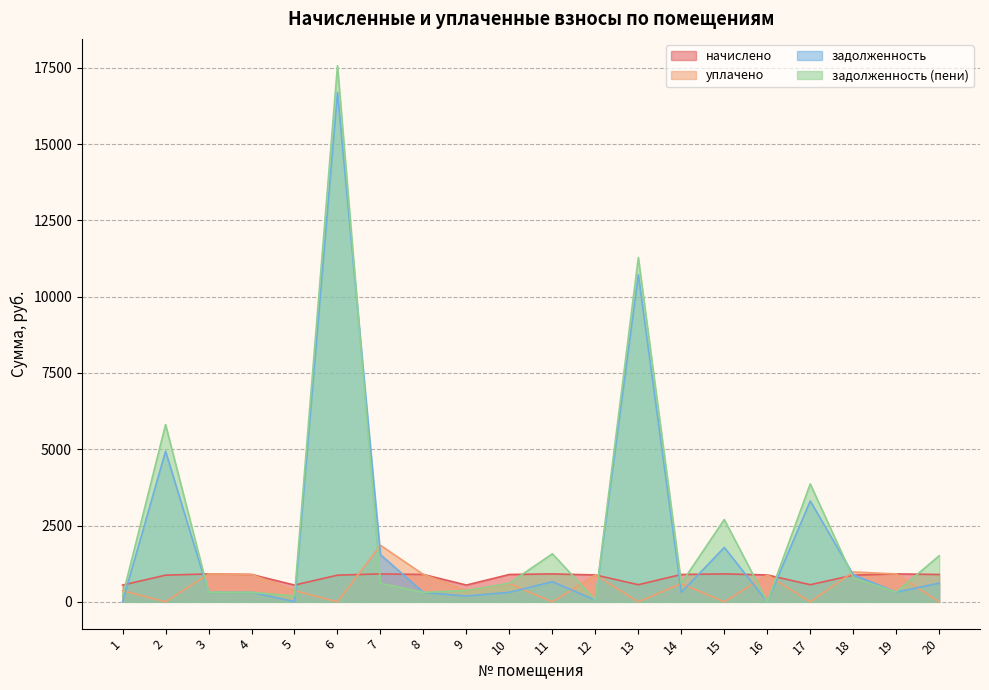

How many values in the задолженность series are below 319?

10